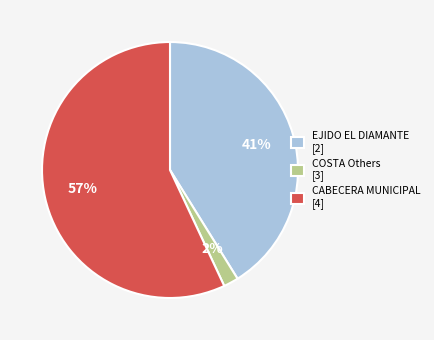

What is the majority slice?

CABECERA MUNICIPAL [4]